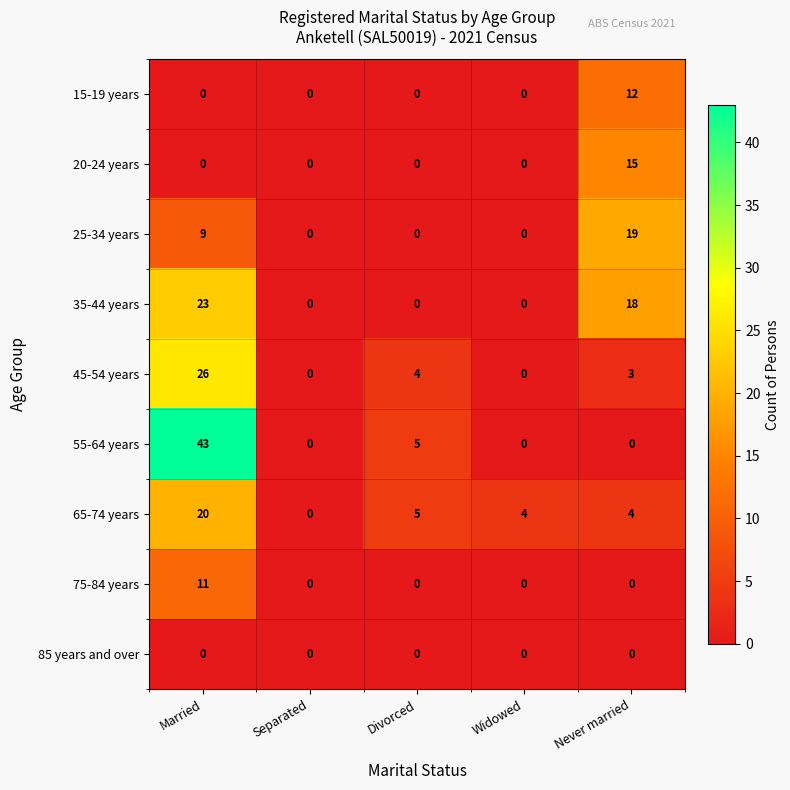

What is the total value across all series at Married?

132